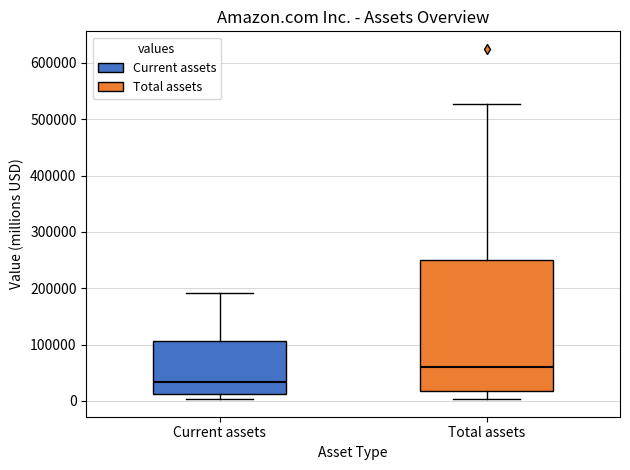

Reading left to right, read every box against the y-axis: the position of its median line, the range the box covers, and the ends of its whiskers. The values are not printed on the chart, so give them approximately, as read against the axis.

Current assets: median 30000, box 10000 to 110000, whiskers 0 to 190000
Total assets: median 60000, box 20000 to 250000, whiskers 0 to 530000